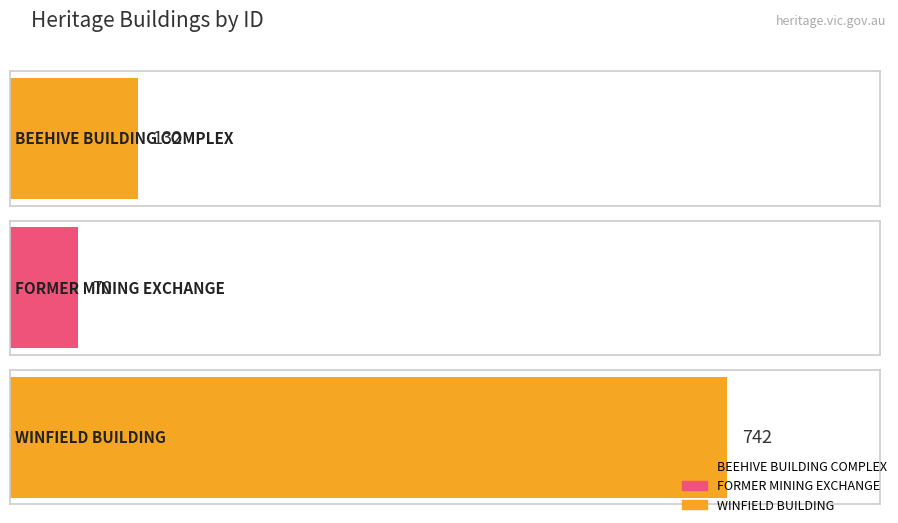

Which label corresponds to the smallest value in the chart?

FORMER MINING EXCHANGE